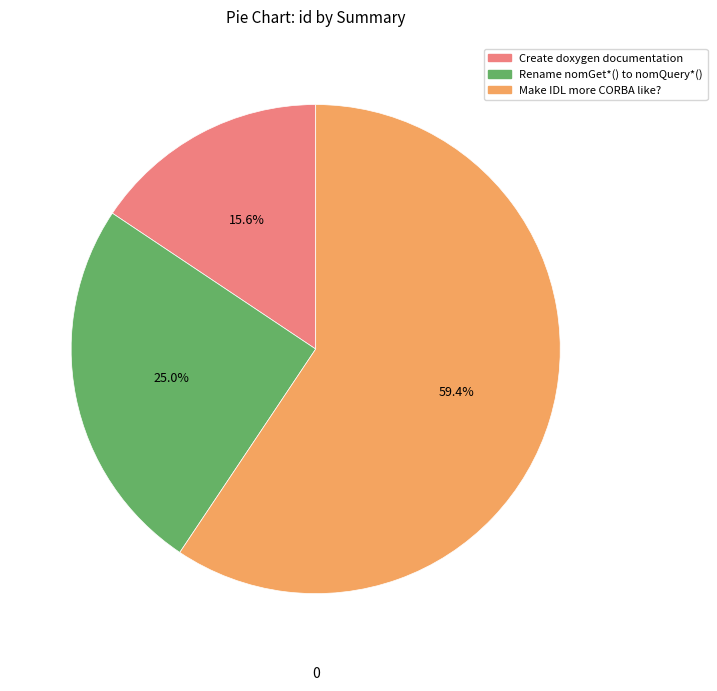

True or false: Make IDL more CORBA like? accounts for 59% of the total.

True